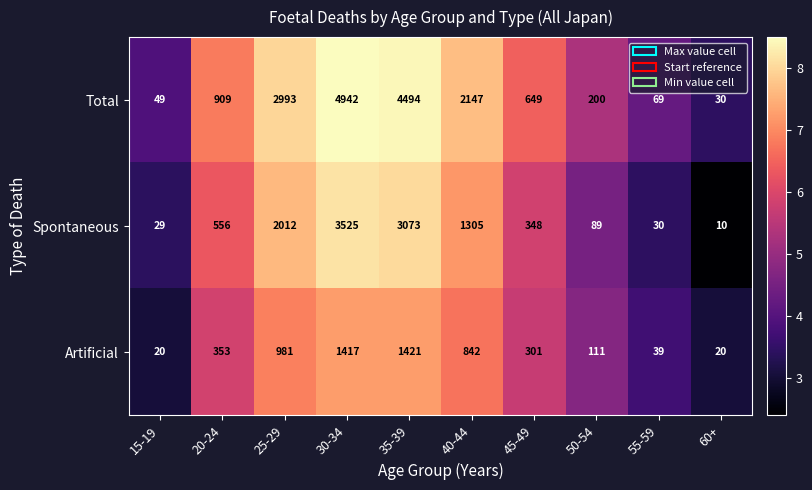

What is the spread (max minus min) of values at 30-34?

3525